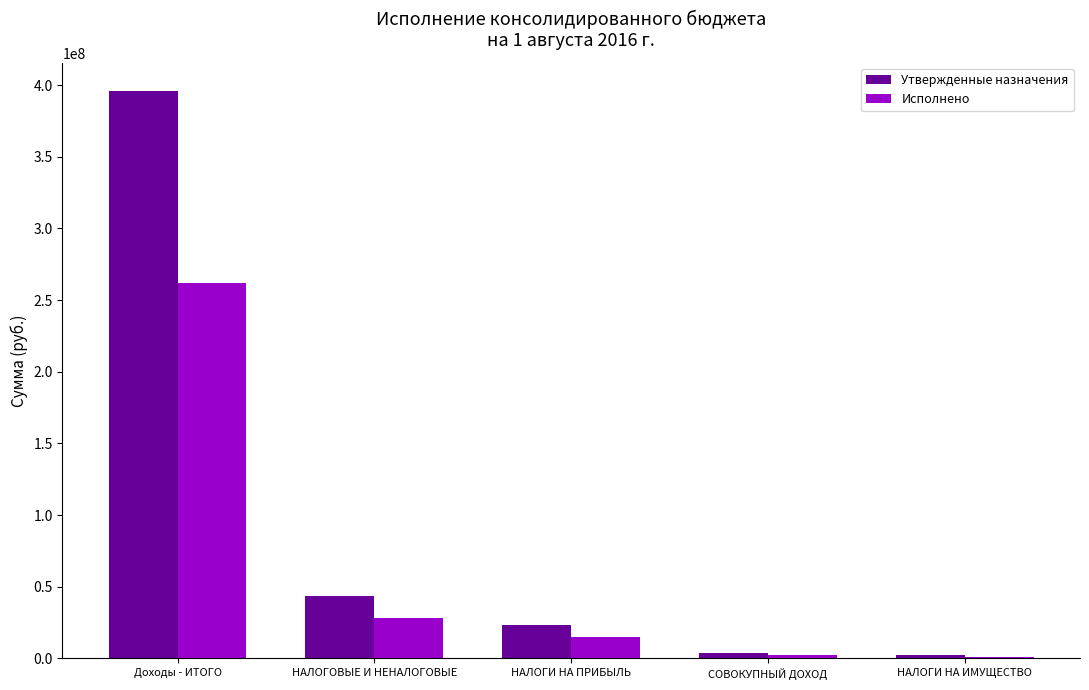

Does the chart contain stacked bars?

No